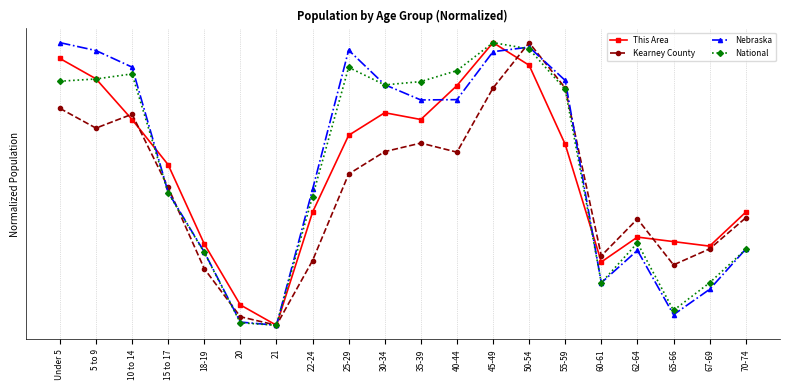

What is the approximate value of National at 22-24?

0.5